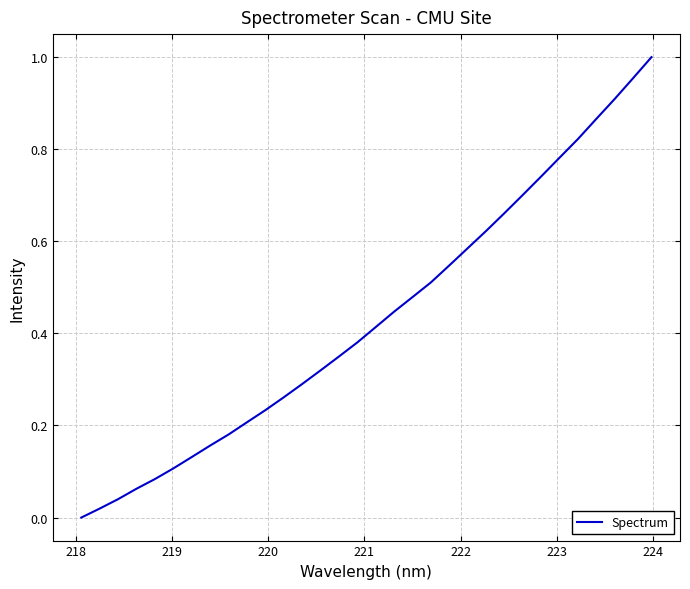

How many values are above zero?

31